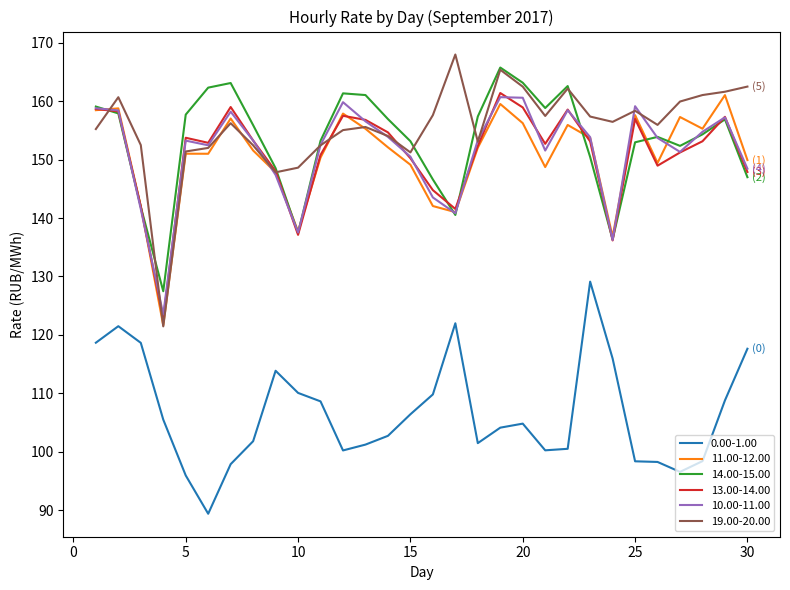

Which series has the widest spread of values?

19.00-20.00